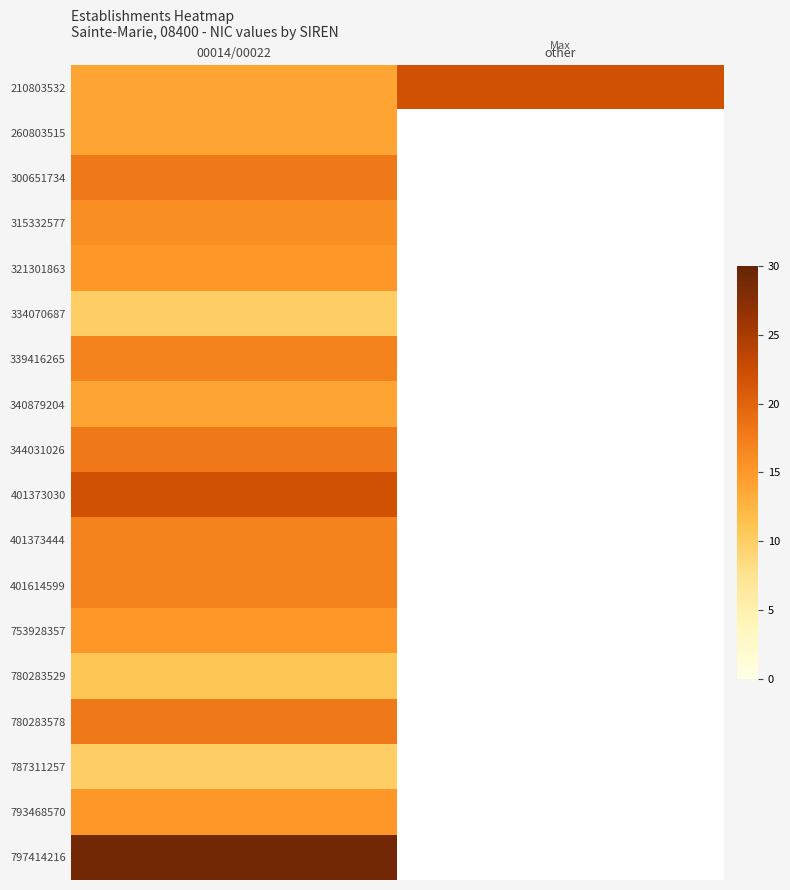

Between 00014/00022 and other, which is larger?

other